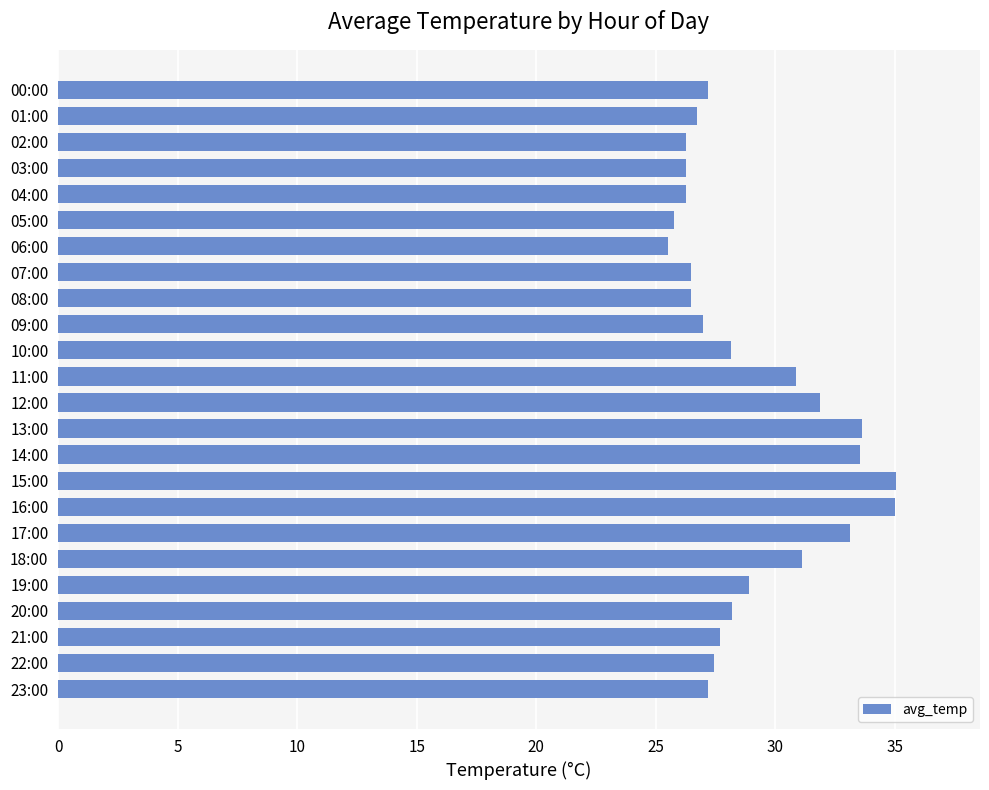

How many data points does each series have?

24